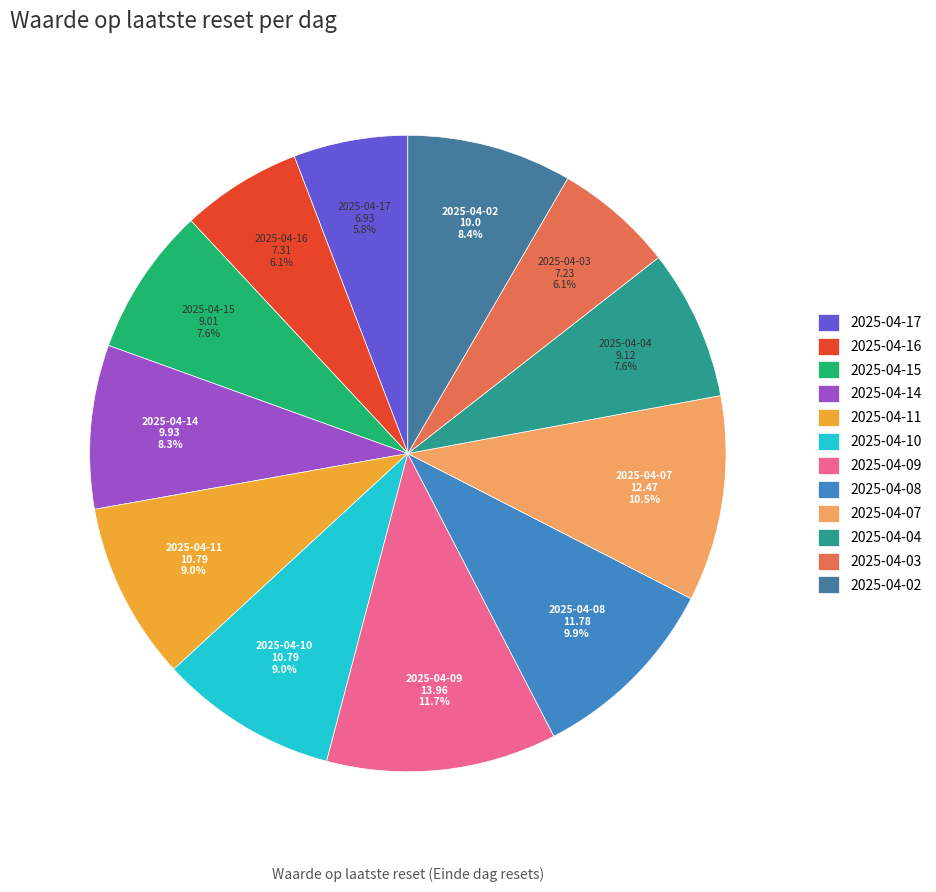

Do 2025-04-03 and 2025-04-08 together represent more than half of the pie?

No